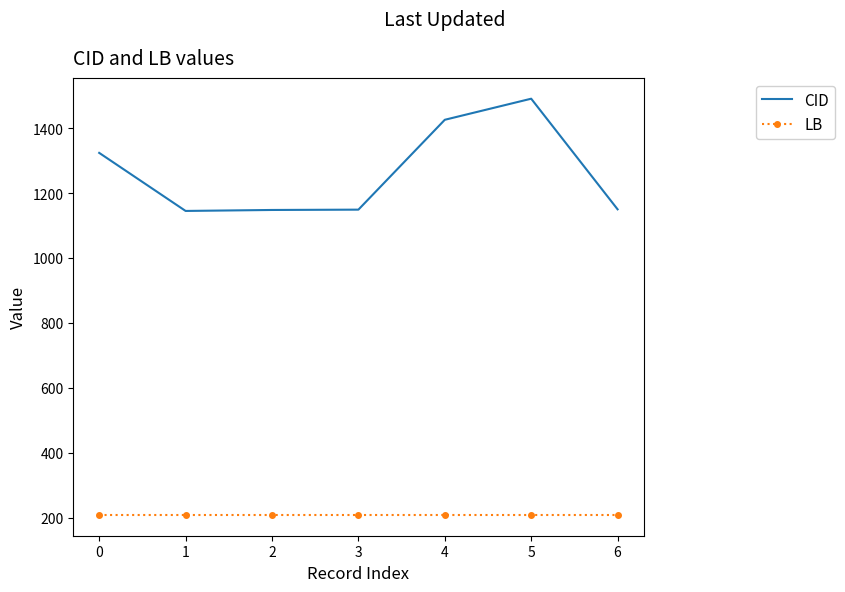

At which category is the sum across all series the highest?

5